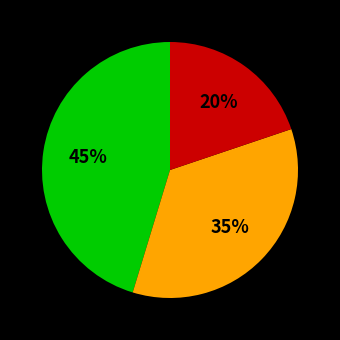

Does any single category account for the majority?

No